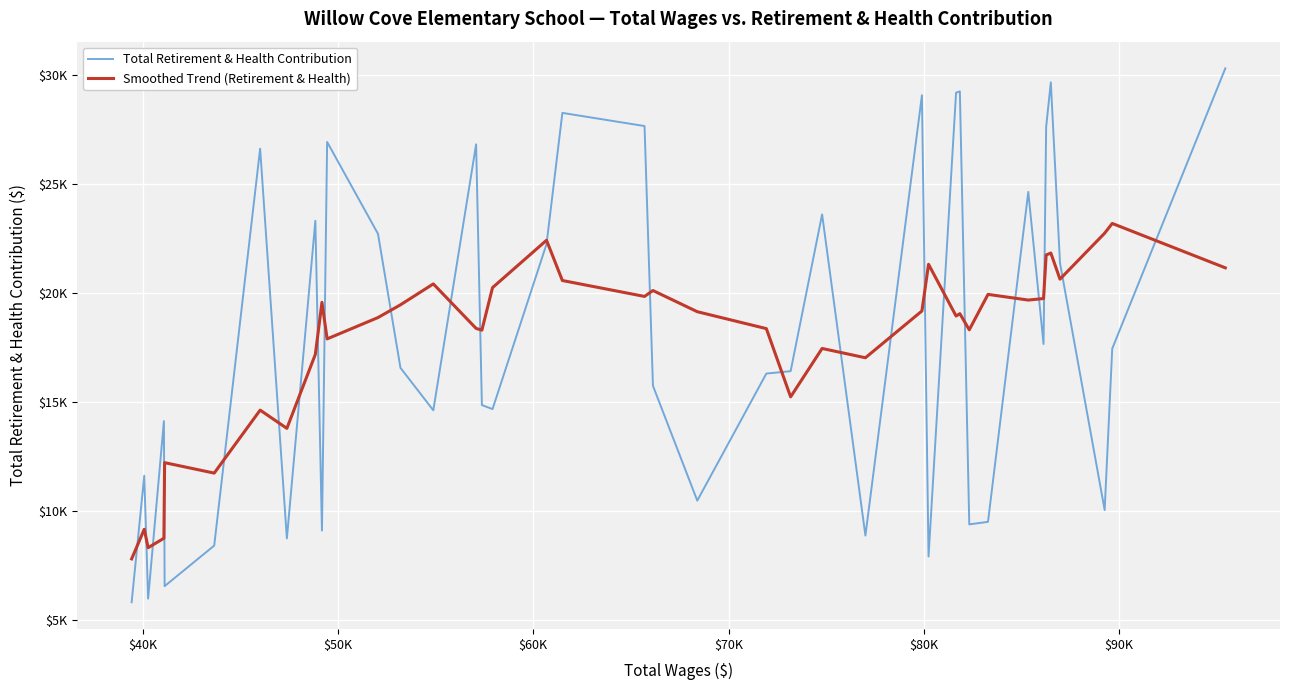

Is this an area chart (filled region under the line)?

No